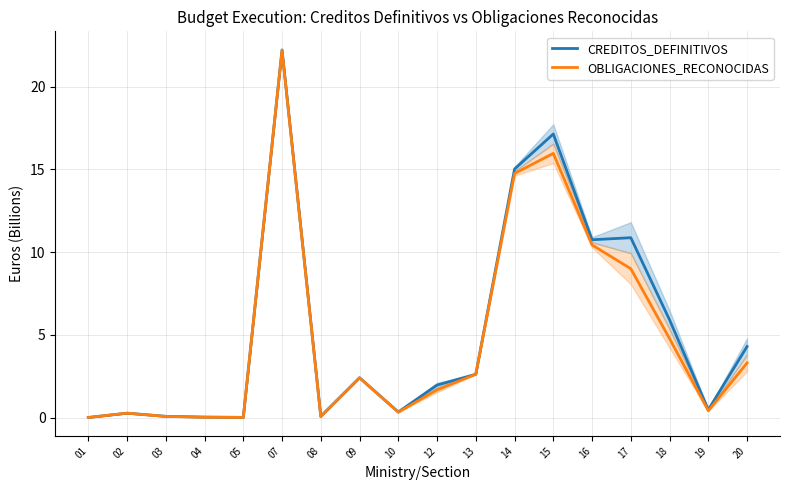

Does the chart have visible grid lines?

Yes